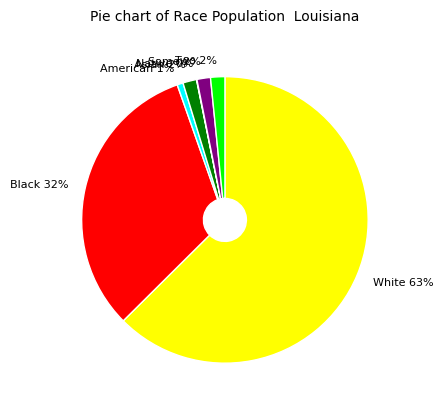

To the nearest percent, what is the average slice percentage?

14%